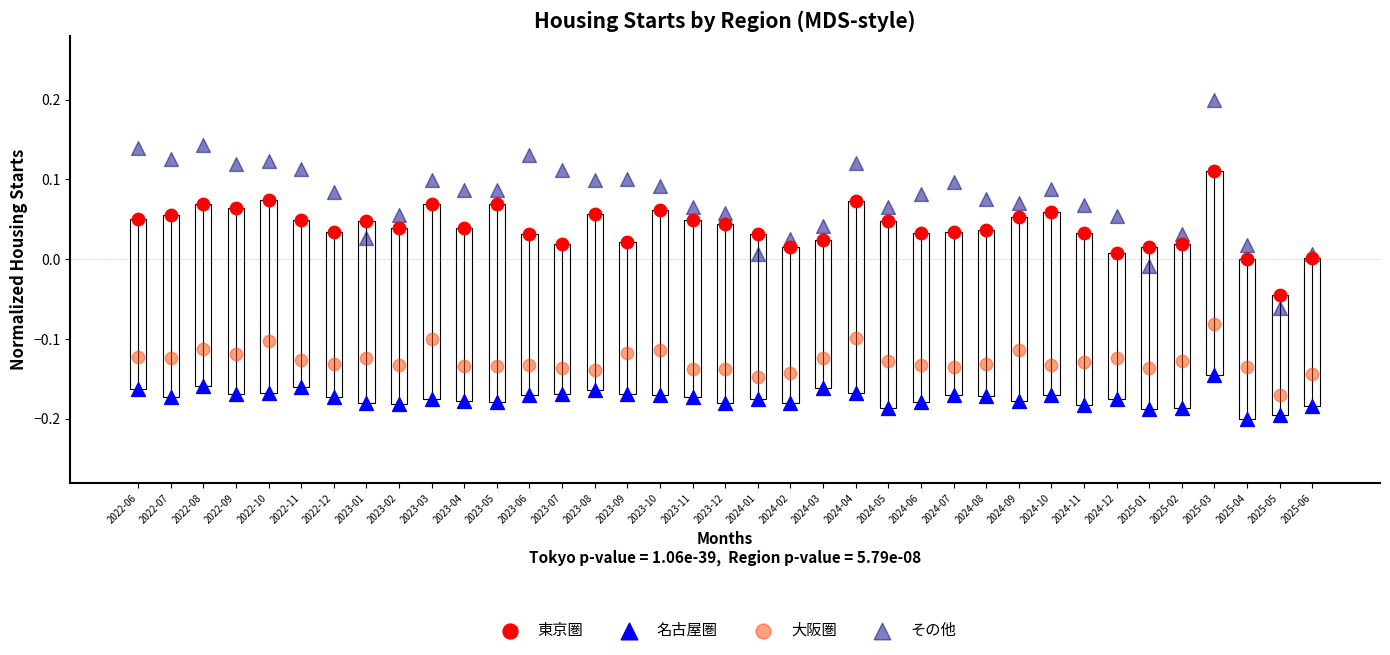

Which series has the widest spread of Y values?

その他